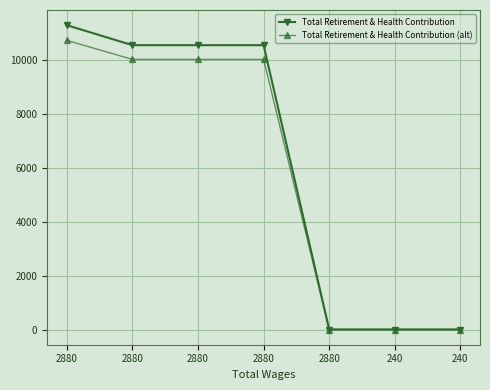

Which label corresponds to the largest value in the chart?

2880